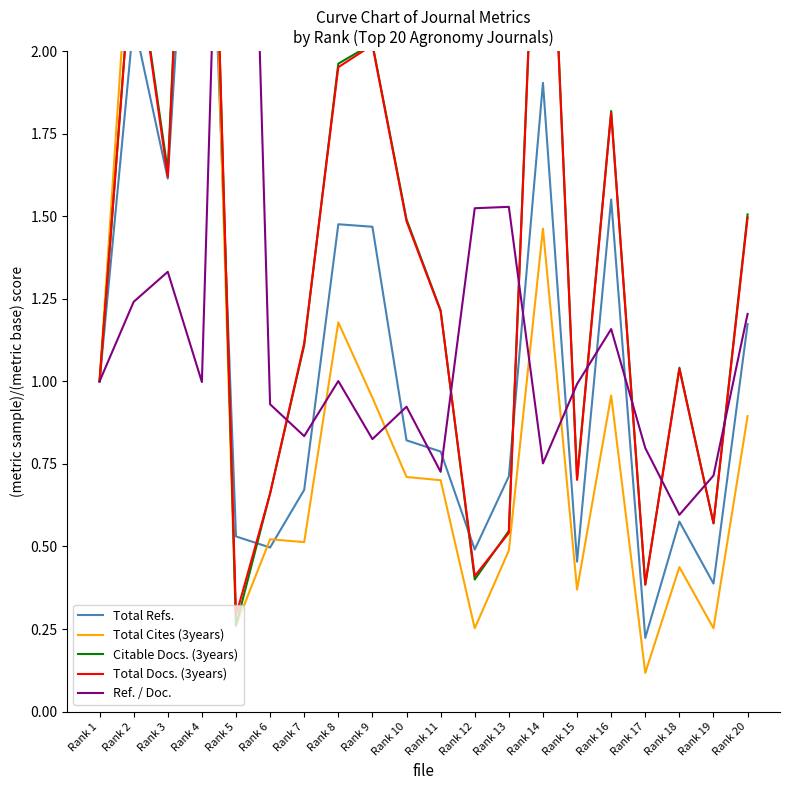

What is the greatest value displayed?

4.5